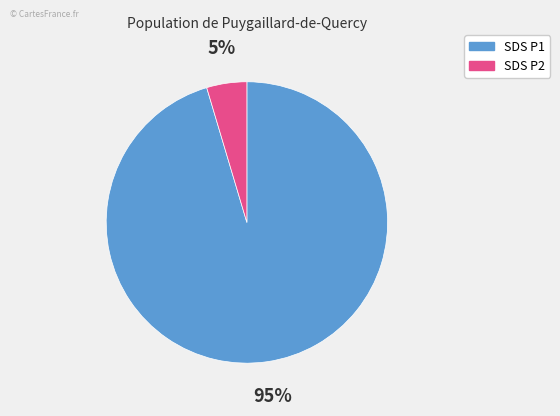

Is there any slice that represents more than half of the pie?

Yes